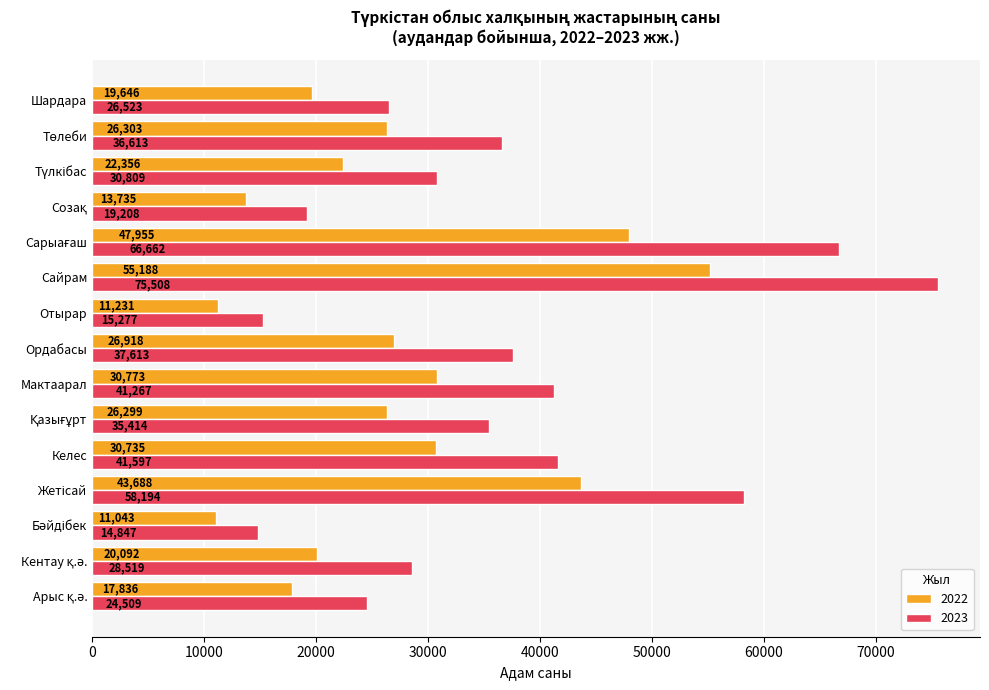

How many distinct data groups are displayed?

2